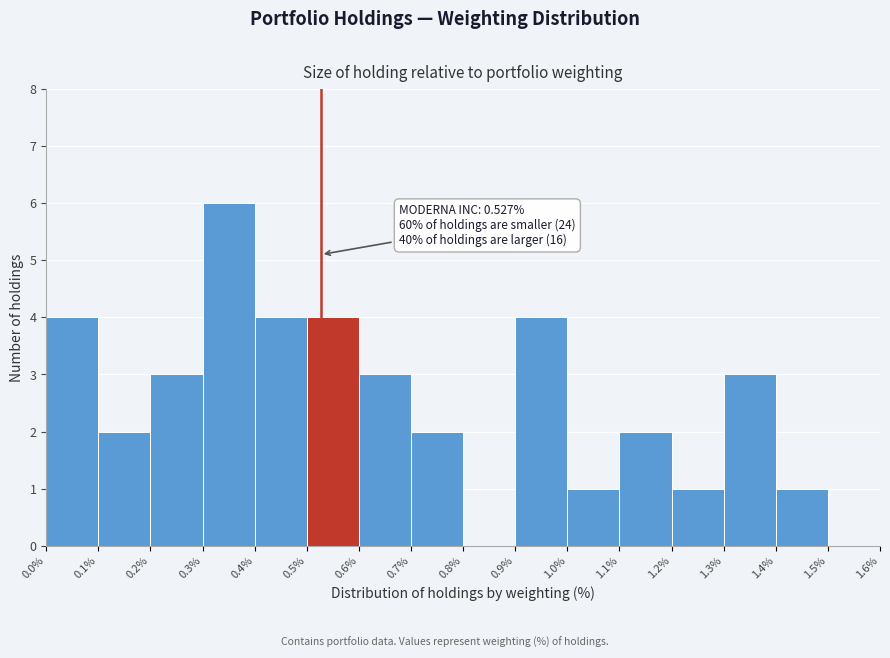

Over which range of the x-axis is the bar tallest?

0.3% to 0.4%